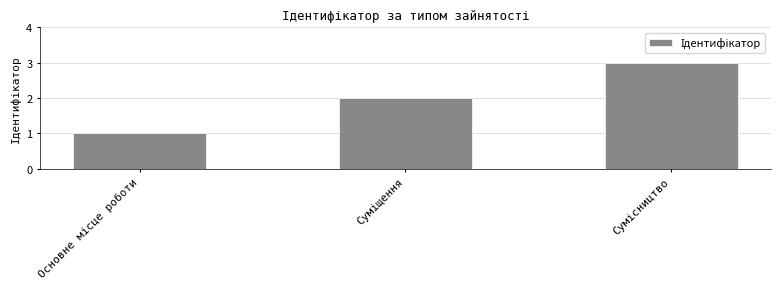

What is the sum of all values?

6